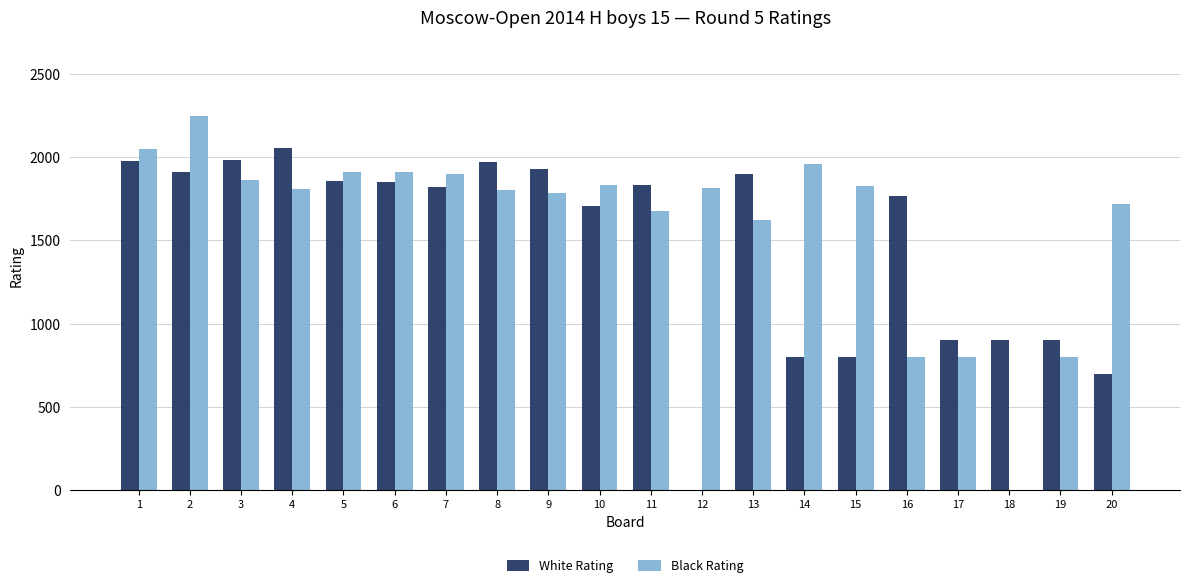

Is it true that White Rating equals 1707 at 10?

True